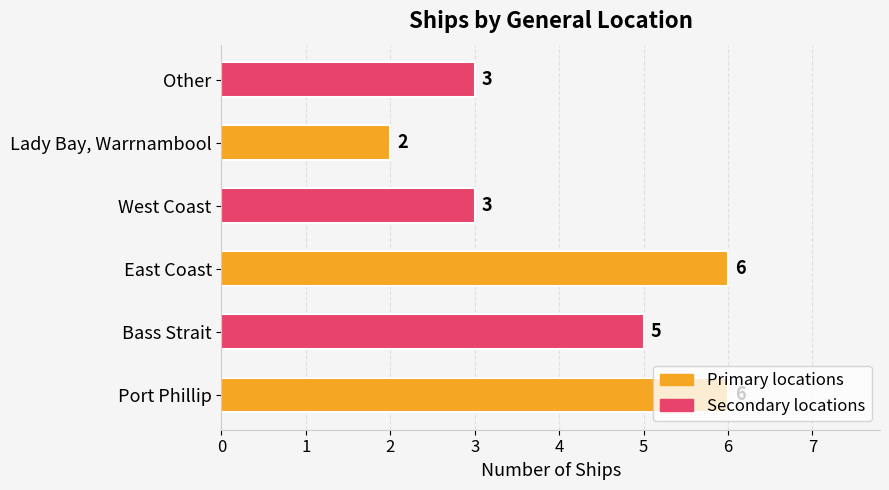

What is the maximum value shown in the chart?

6